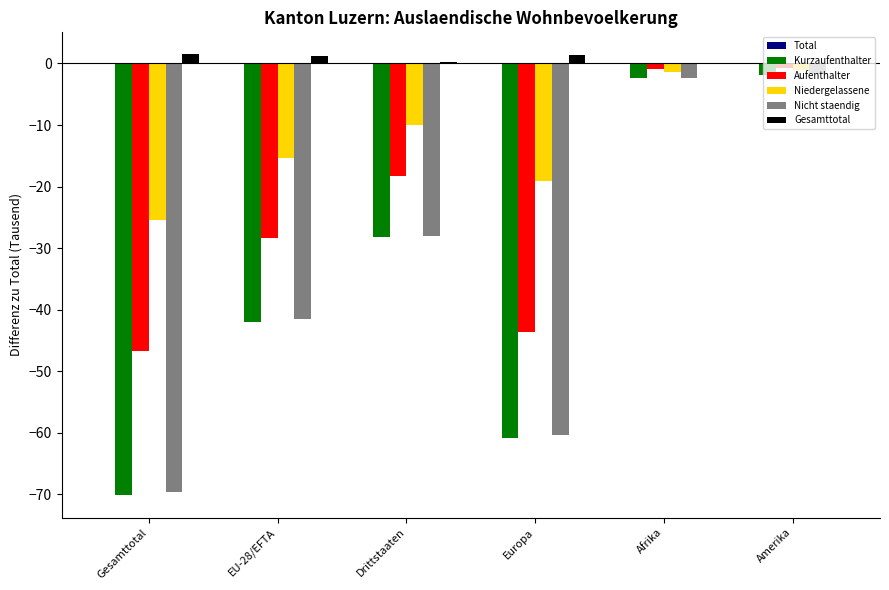

What is the sum of all Nicht staendig values?

-203.9